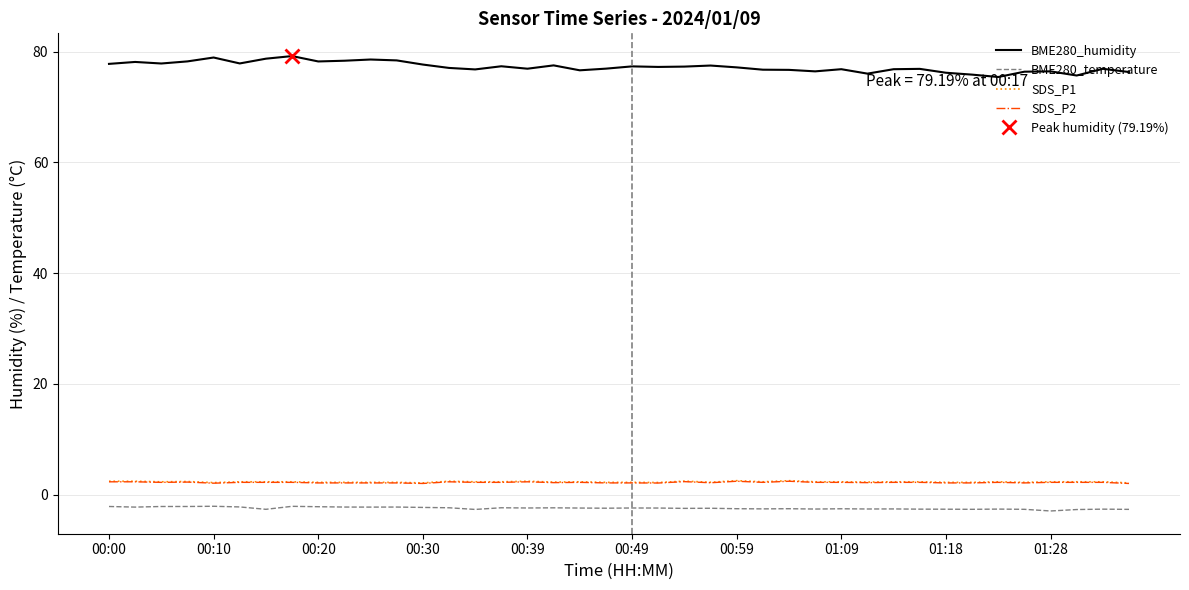

True or false: SDS_P2 and BME280_humidity intersect in this chart.

False